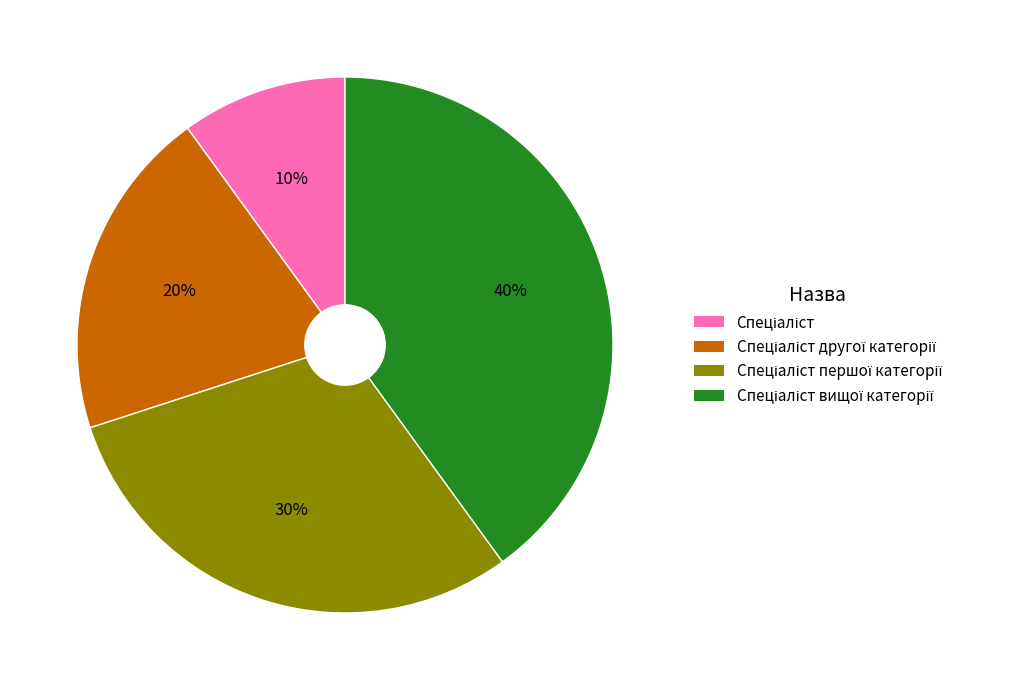

To the nearest percent, what is the average slice percentage?

25%